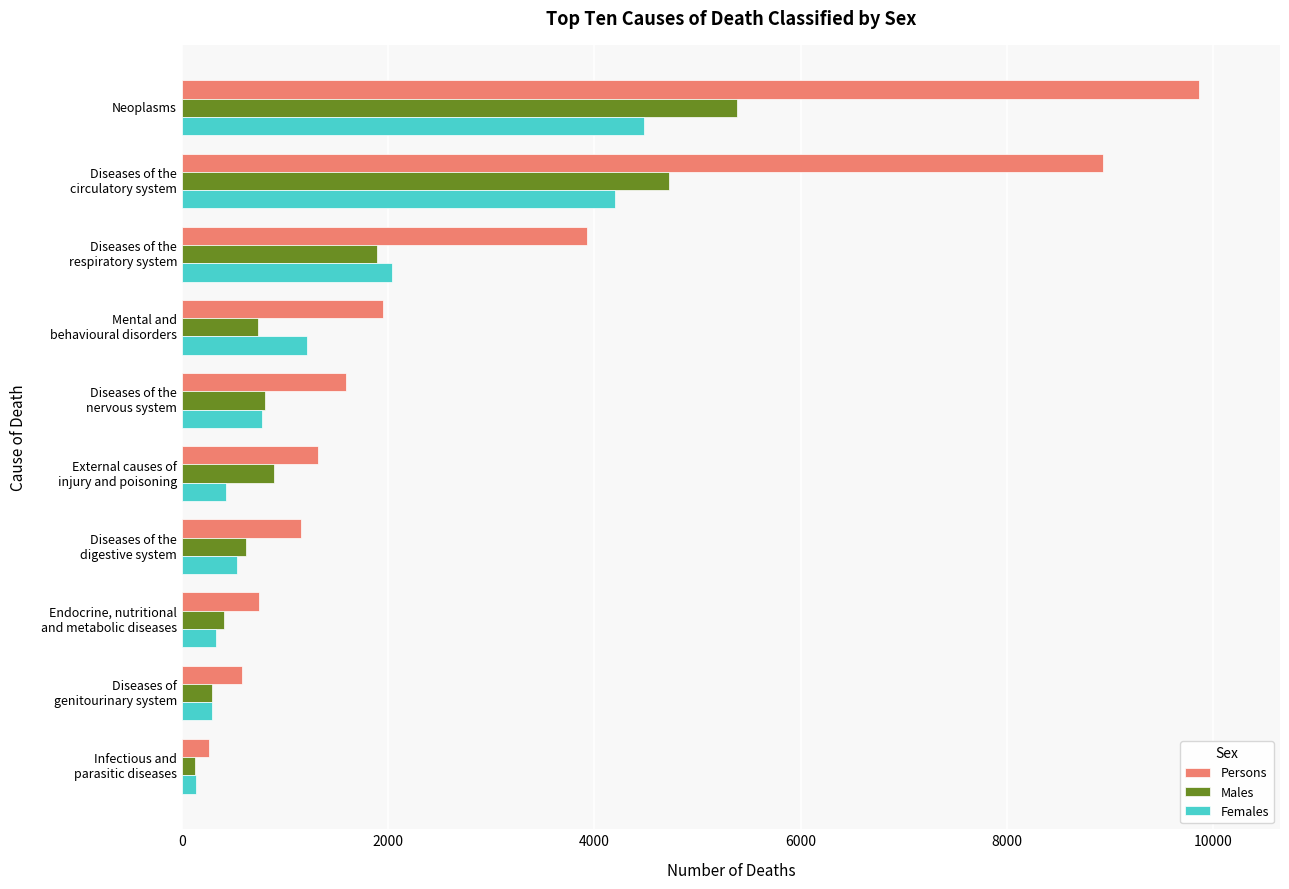

Which series has the widest spread of values?

Persons